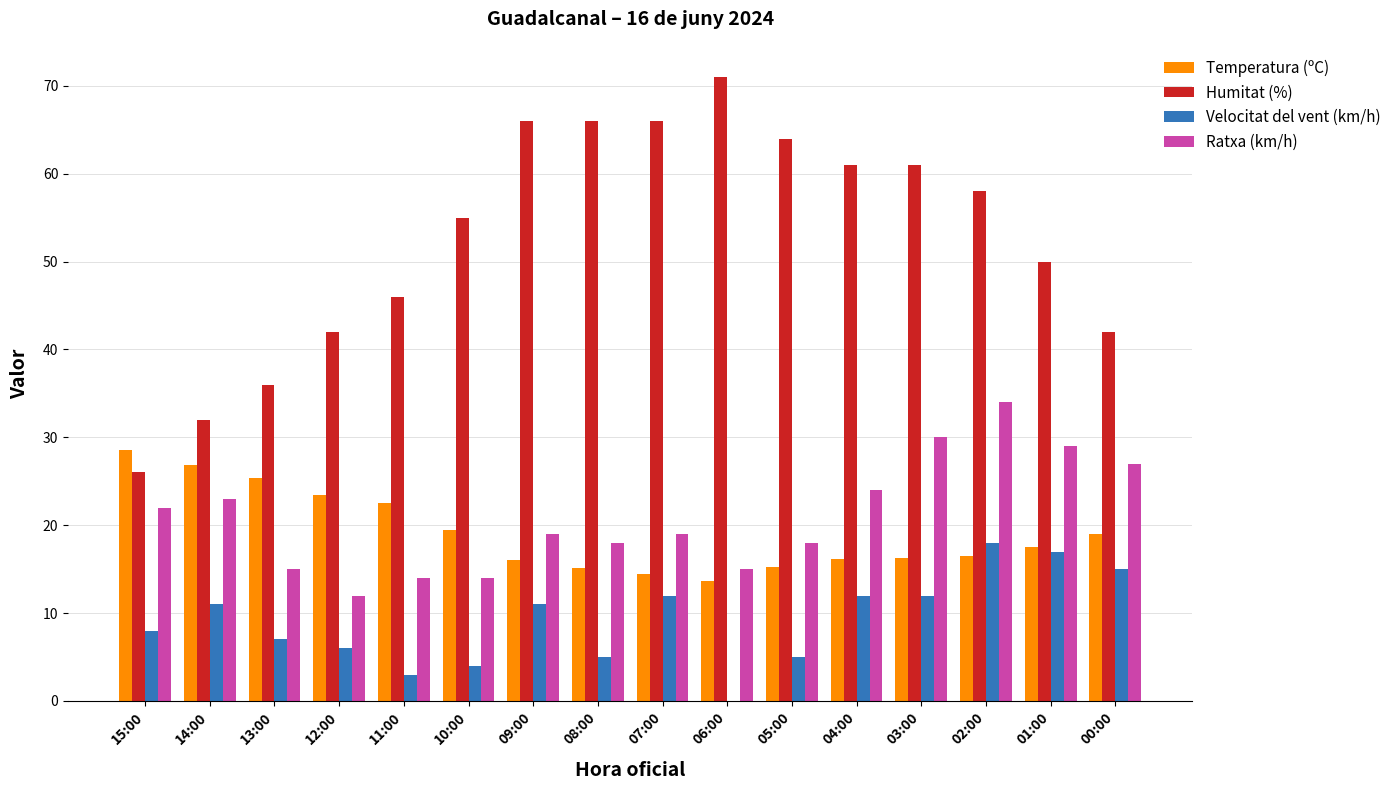

Count the number of categories in the chart.

16